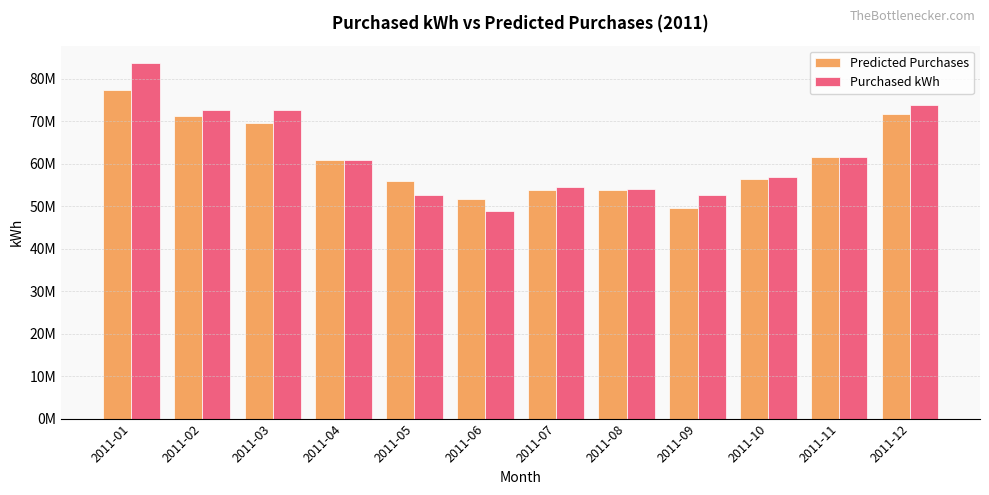

Which series changed the most between 2011-04 and 2011-06?

Purchased kWh